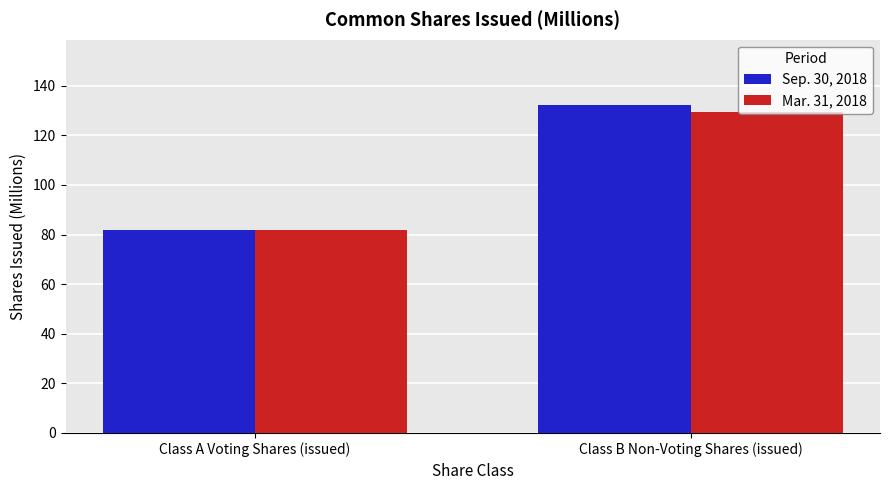

How many bars are there in each group?

2